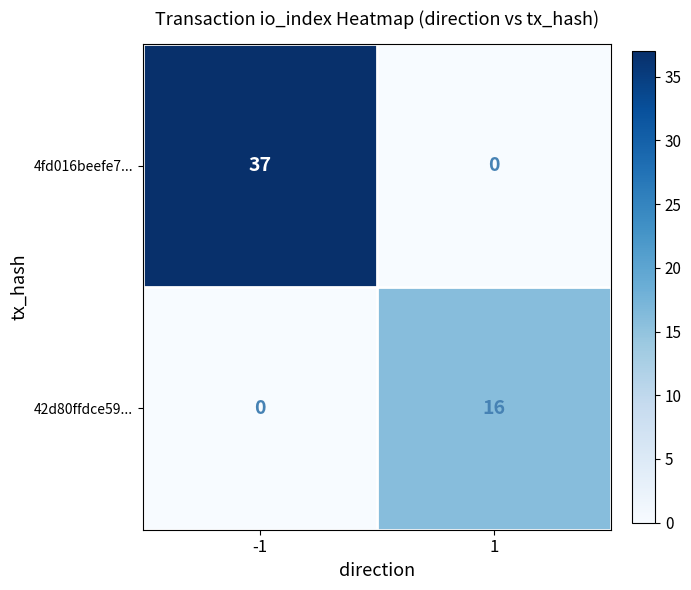

List the series in order of their overall mean, highest first.

4fd016beefe7..., 42d80ffdce59...